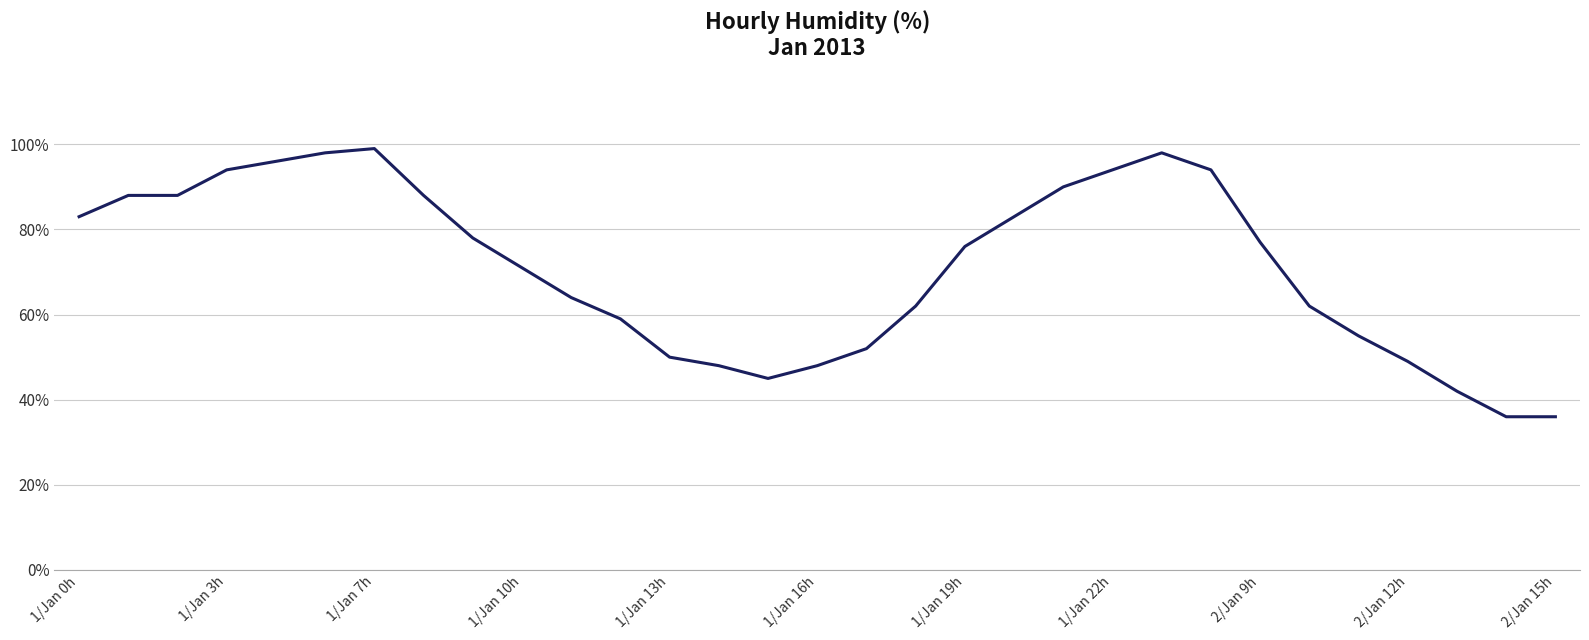

What is the difference between the maximum and minimum values?

63